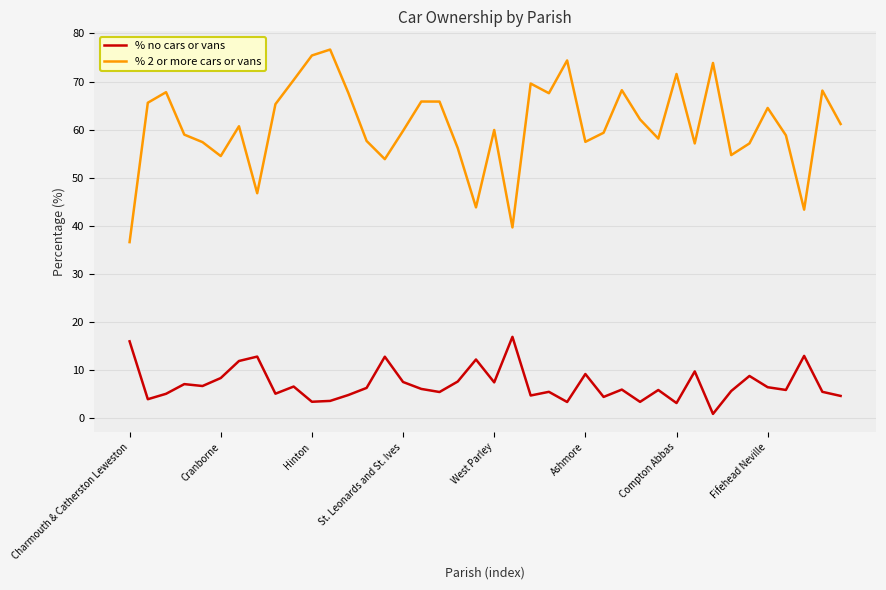

What is the difference between the maximum and minimum values in the % no cars or vans series?

16.0